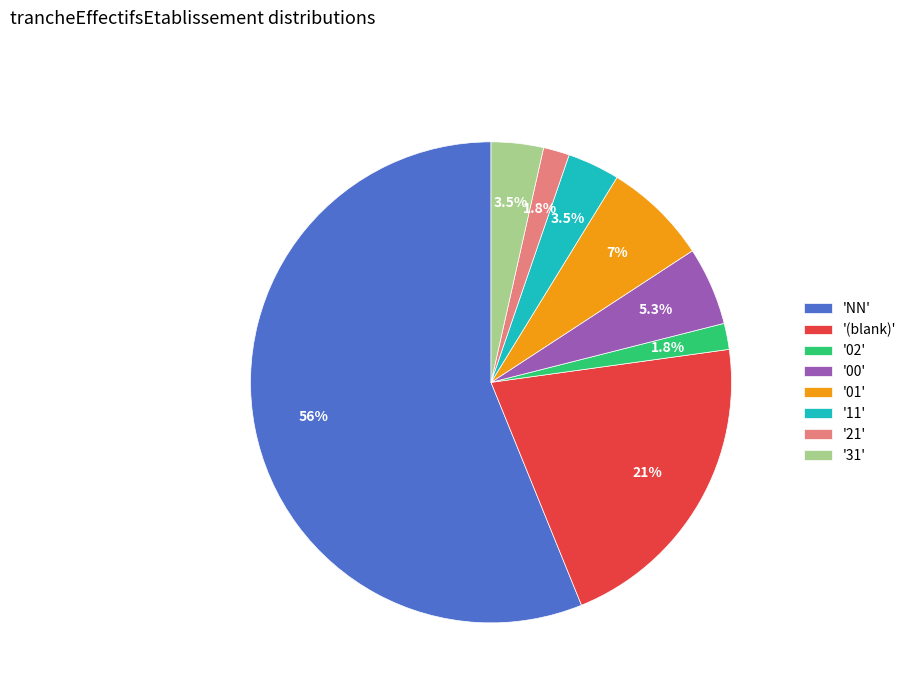

Is '21' the majority of the pie?

No